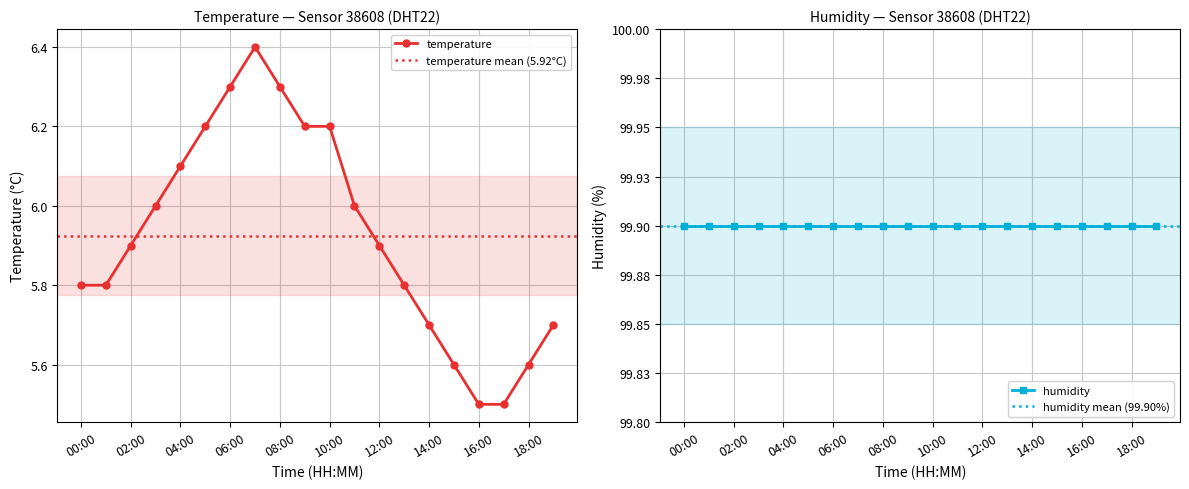

The chart shows a value of 5.7 at 19:00. True or false?

True